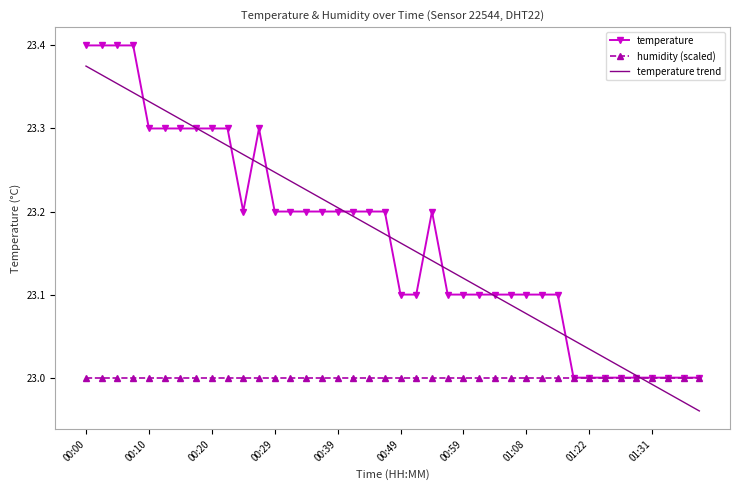

List the series in order of their peak value, highest first.

temperature, temperature trend, humidity (scaled)